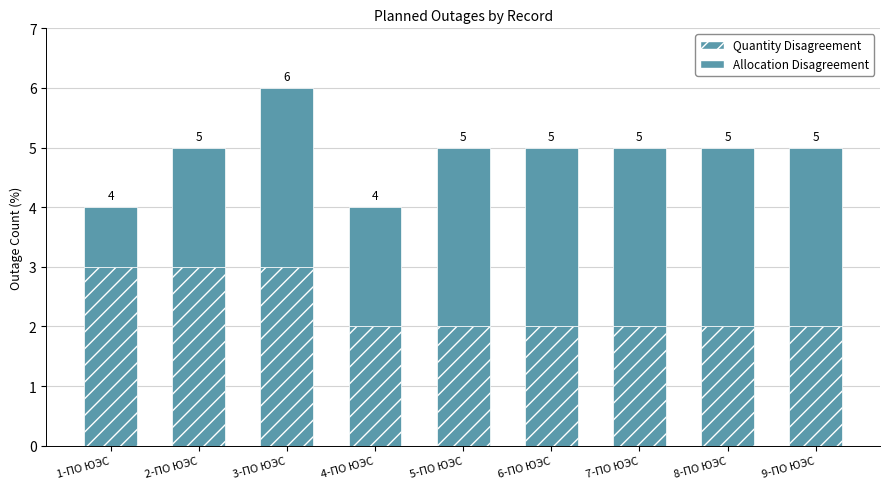

Are the bars grouped side by side (vs. stacked)?

No